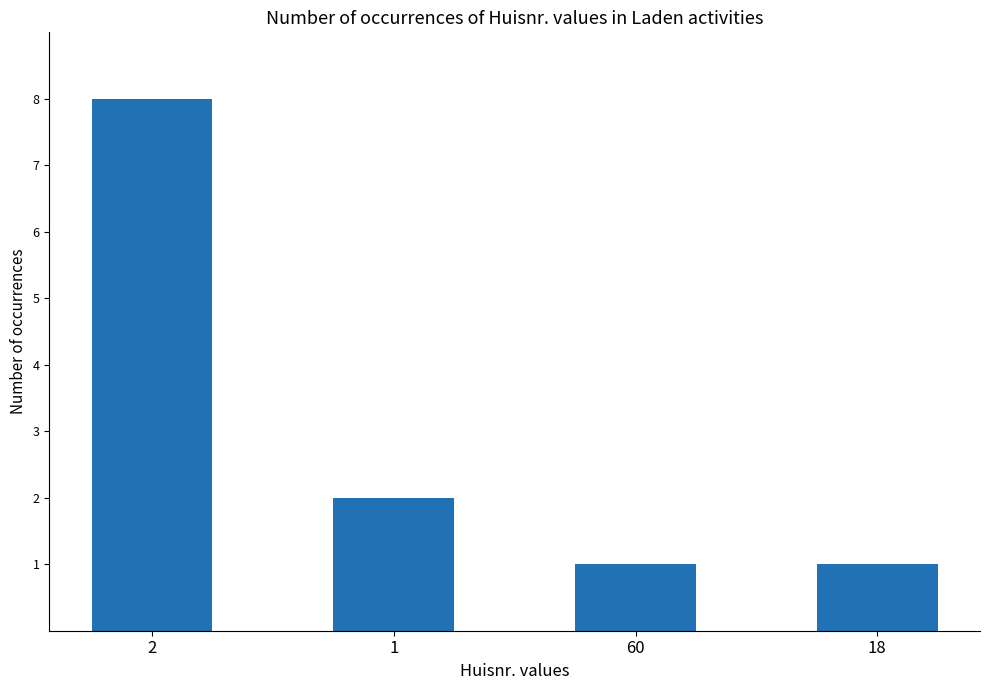

What is the greatest value displayed?

8